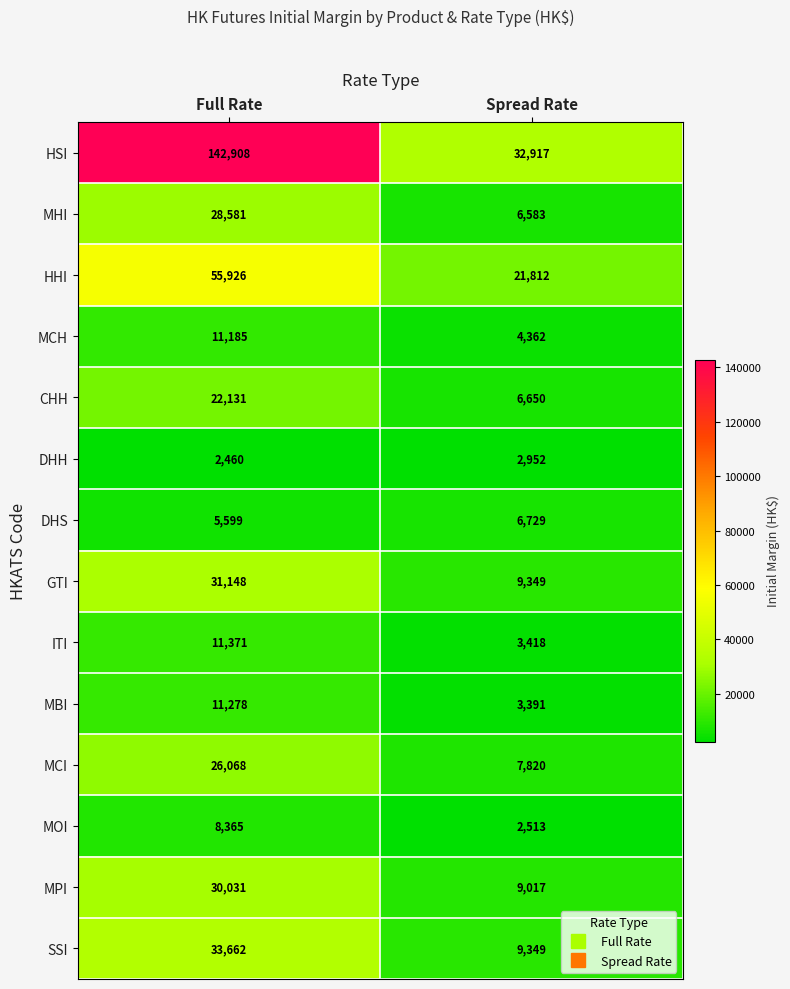

What is the average value of the MCH series?

7774